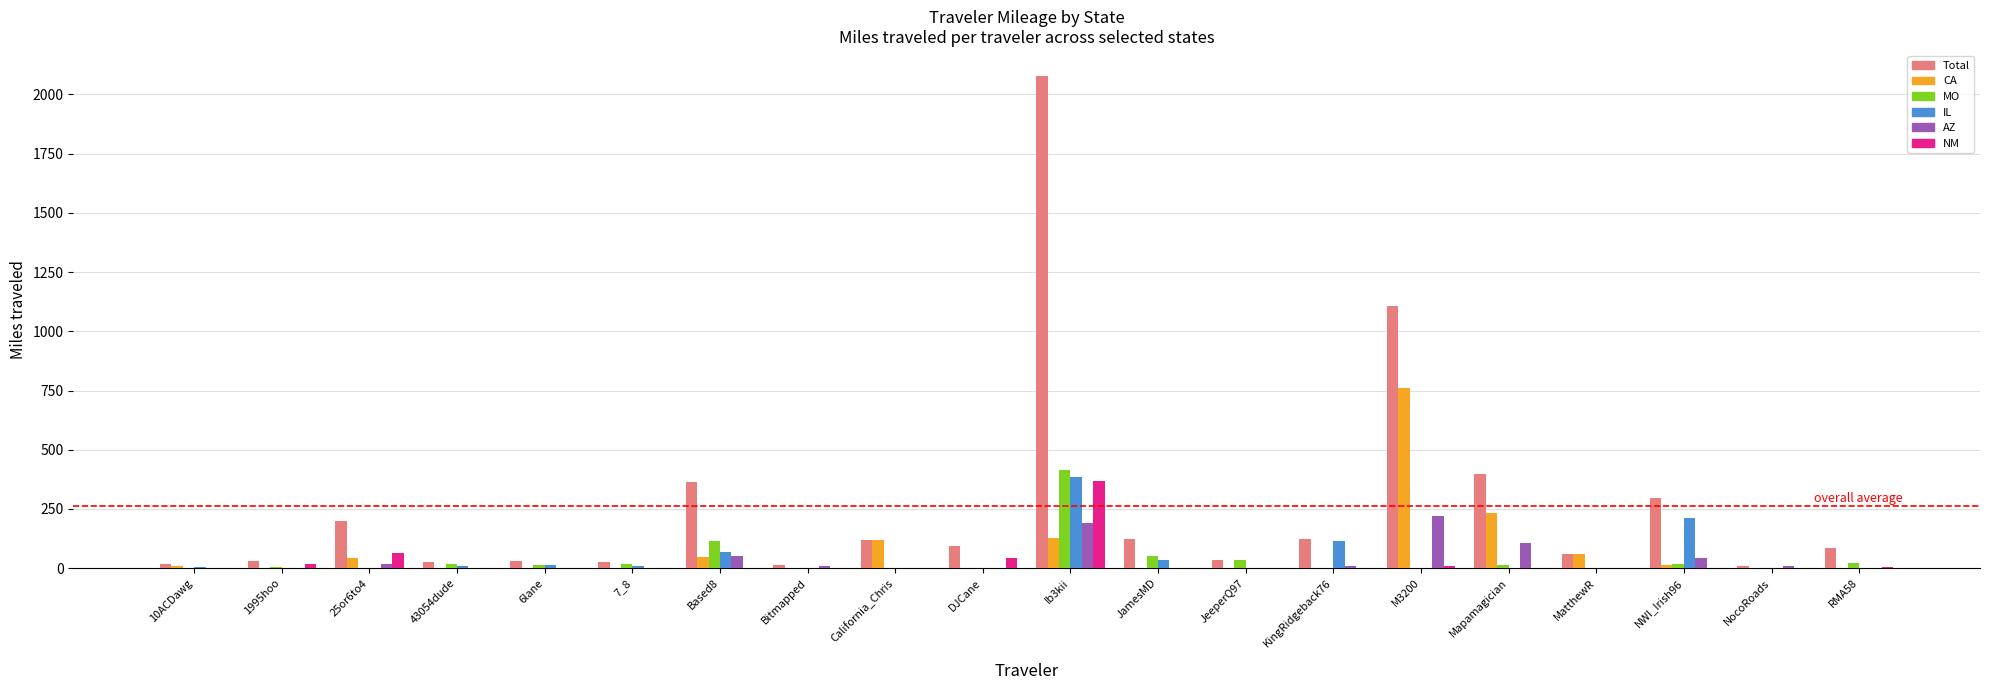

Where does the Total series first go above 92?

25or6to4